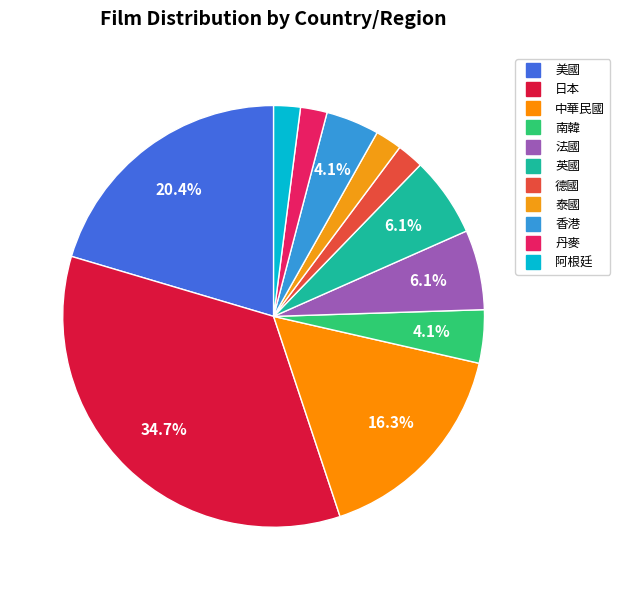

Do 泰國 and 德國 together represent more than half of the pie?

No